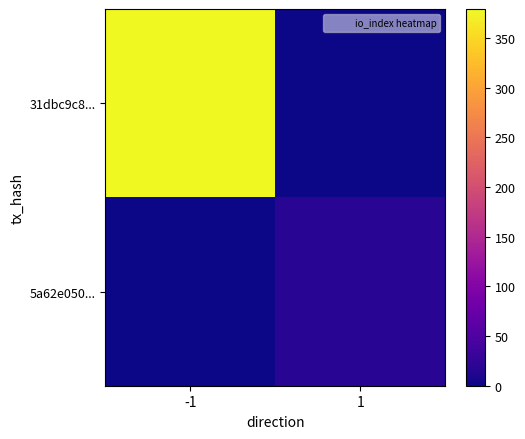

At 1, list the series in order from smallest to largest.

31dbc9c8..., 5a62e050...